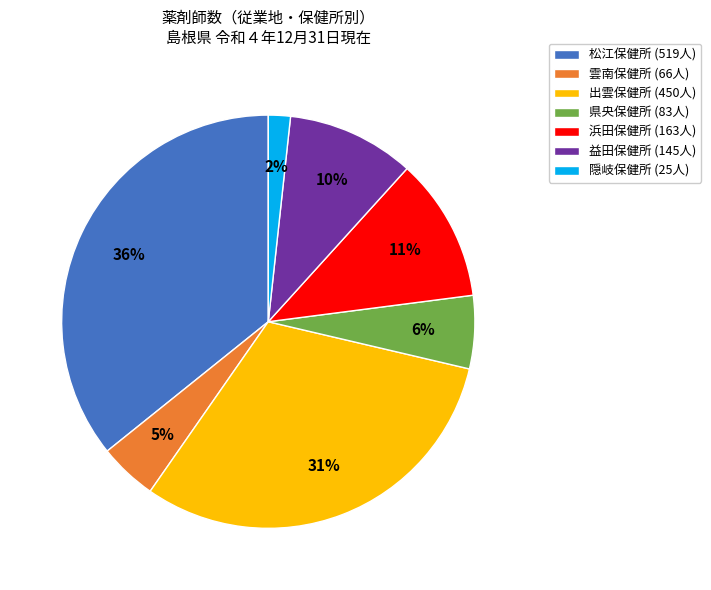

The 県央保健所 slice represents 1% of the pie. True or false?

False